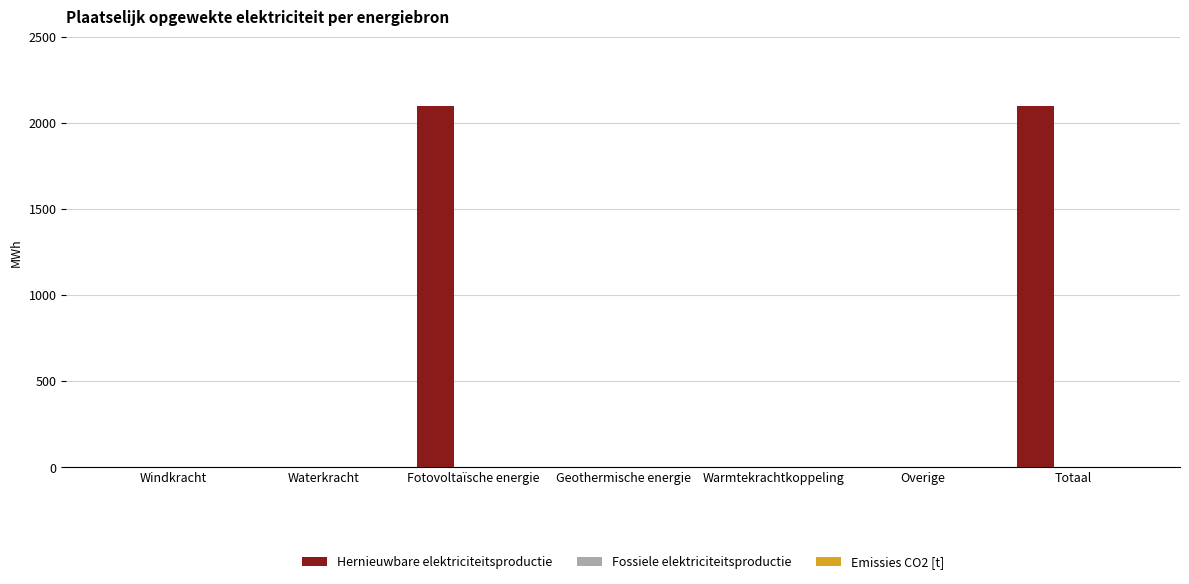

Is it true that the value at Geothermische energie is 967.1?

False